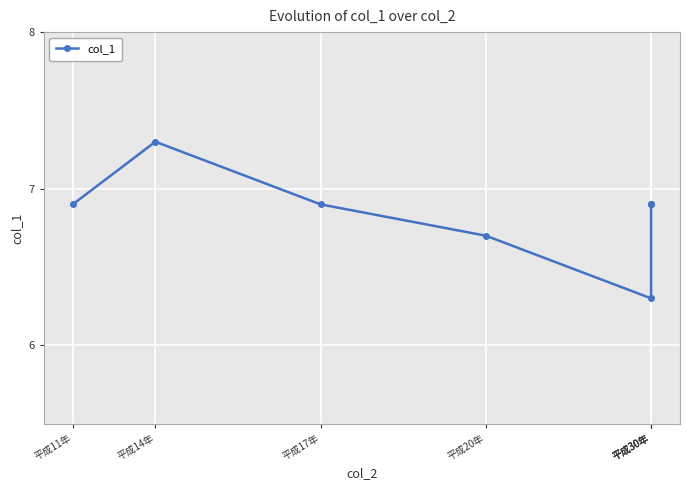

Which has a higher value, 平成14年 or 平成17年?

平成14年